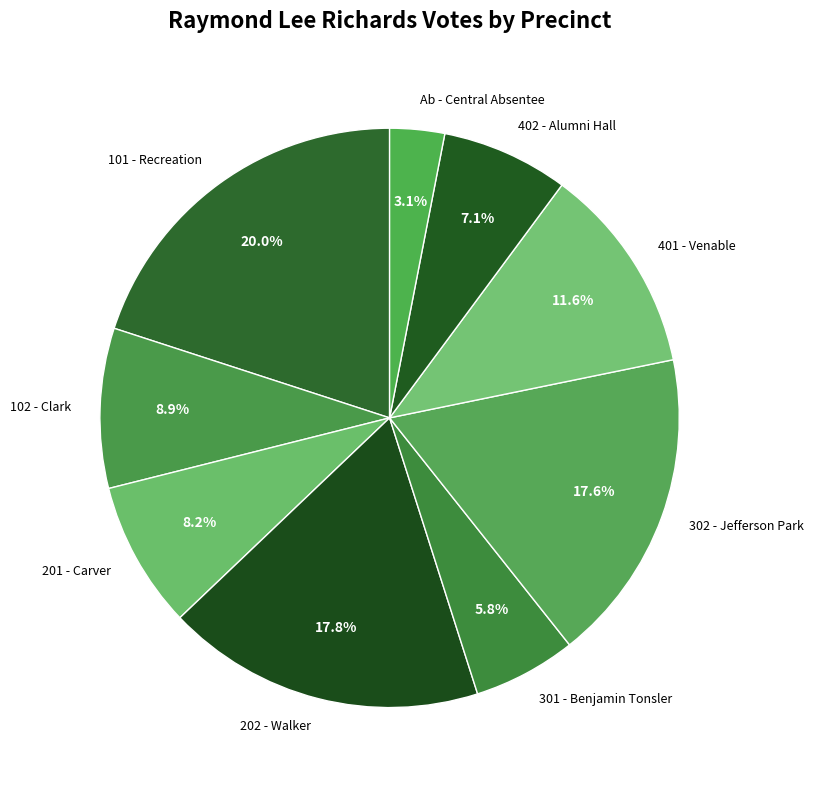

What is the smallest slice in the pie chart?

Ab - Central Absentee